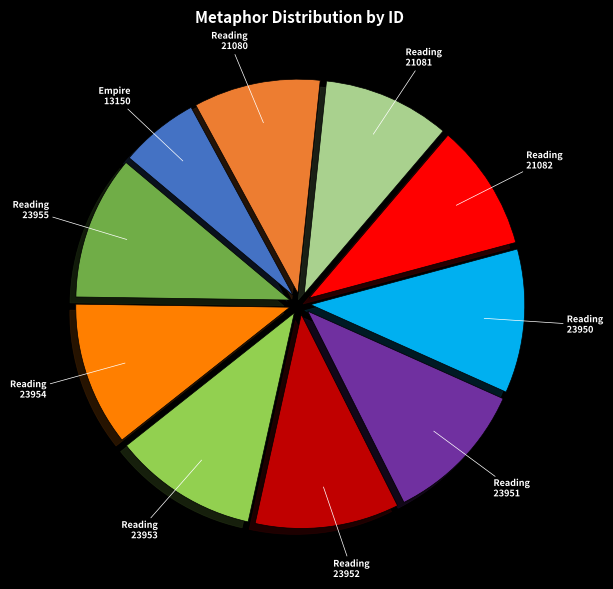

Count the number of slices in the pie.

10